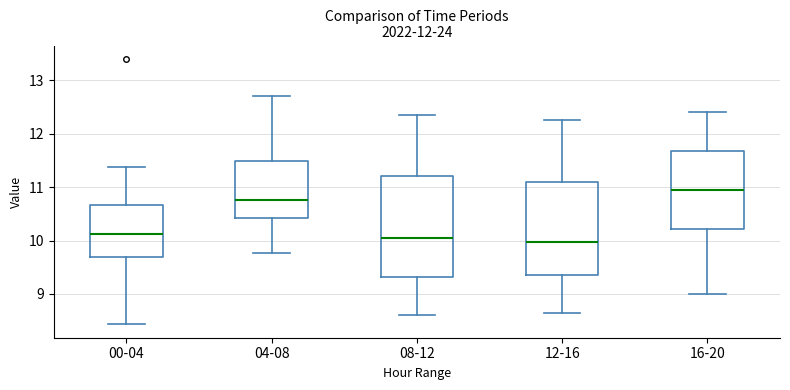

Reading left to right, read every box against the y-axis: the position of its median line, the range the box covers, and the ends of its whiskers. The values are not printed on the chart, so give them approximately, as read against the axis.

00-04: median 10.1, box 9.7 to 10.7, whiskers 8.4 to 11.4
04-08: median 10.8, box 10.4 to 11.5, whiskers 9.8 to 12.7
08-12: median 10.1, box 9.3 to 11.2, whiskers 8.6 to 12.4
12-16: median 10.0, box 9.4 to 11.1, whiskers 8.7 to 12.3
16-20: median 11.0, box 10.2 to 11.7, whiskers 9.0 to 12.4